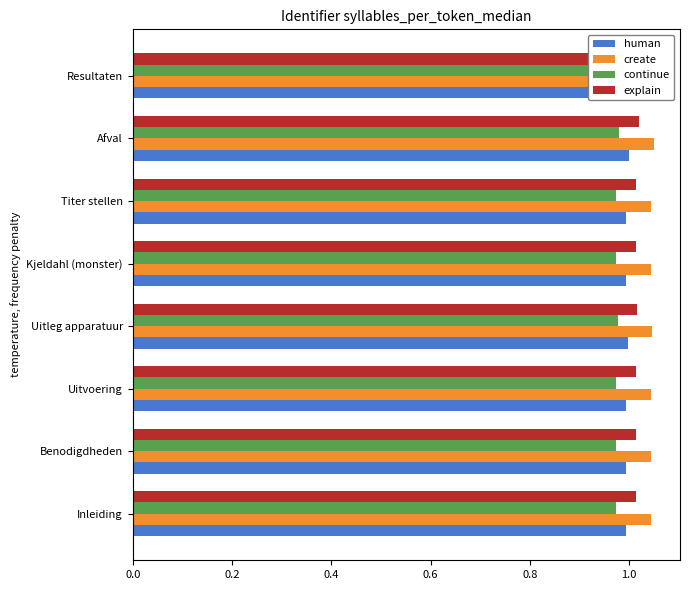

Is it true that continue equals 1.7 at Afval?

False